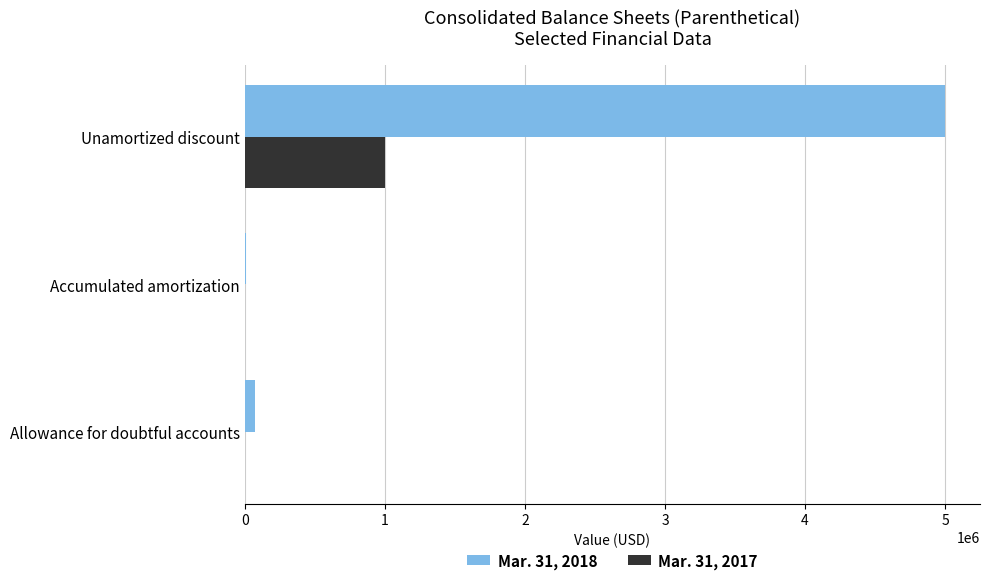

At which label does Mar. 31, 2018 reach its peak?

Unamortized discount